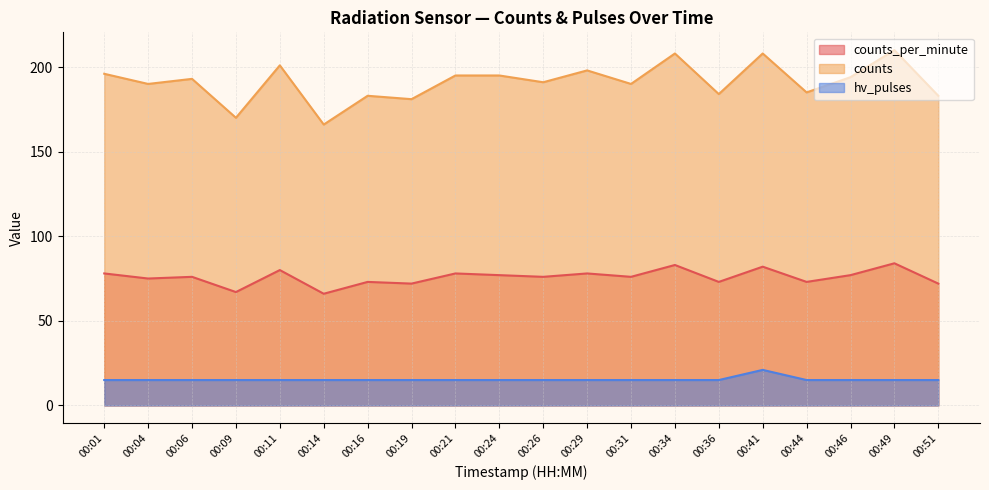

List the series in order of their overall mean, lowest first.

hv_pulses, counts_per_minute, counts